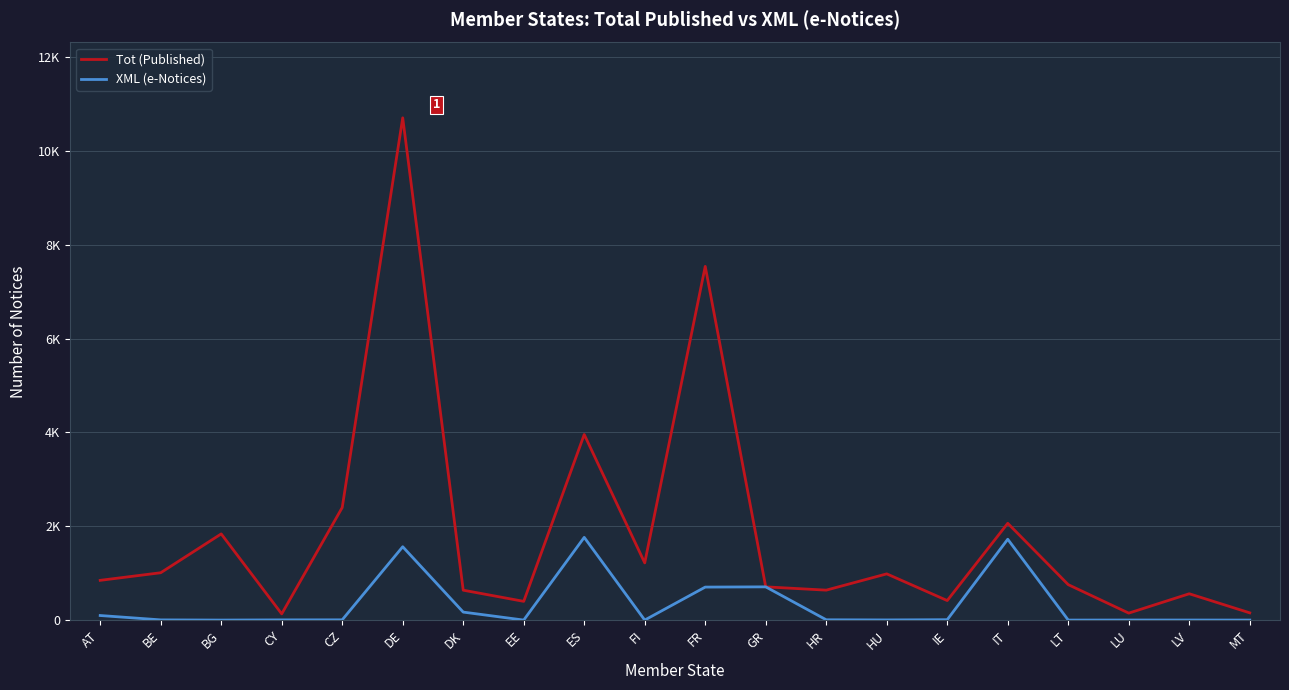

At which label is Tot (Published) closest to 5419?

ES